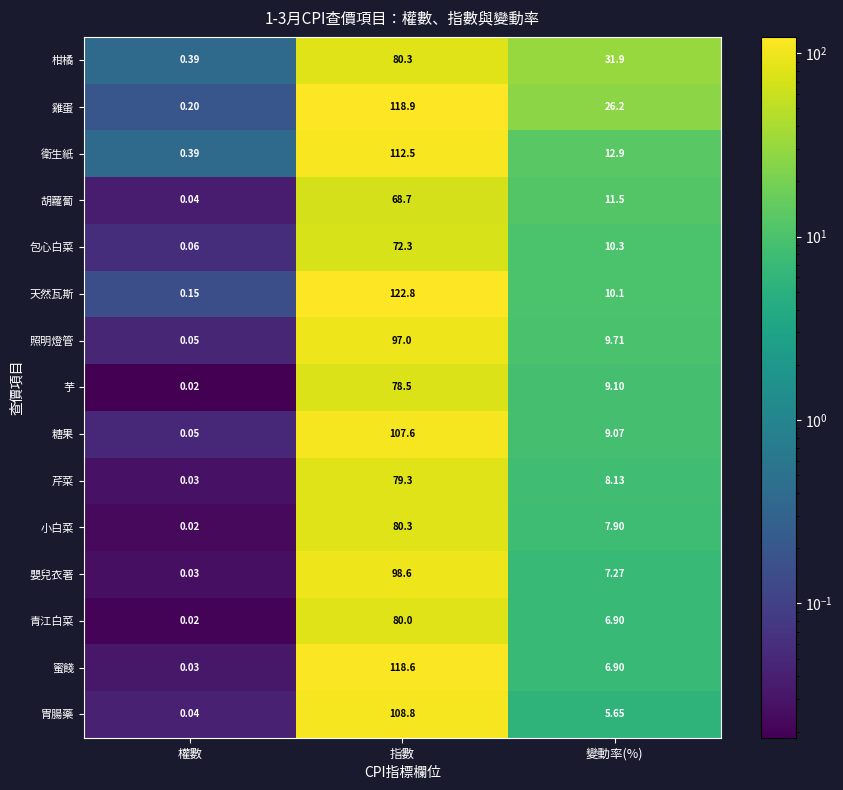

At which label does 嬰兒衣著 first exceed 7?

指數